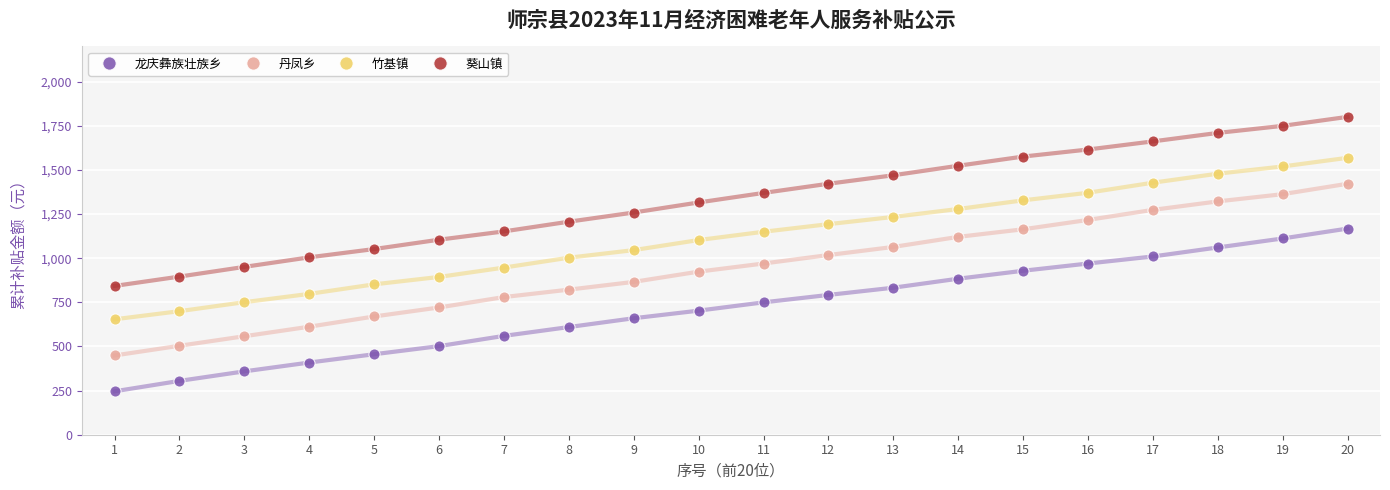

Reading left to right, list all the values displayed in this chart.

龙庆彝族壮族乡: 246	305	359	409	456	502	560	610	660	703	750	792	833	884	929	970	1010	1061	1112	1168
丹凤乡: 449	504	558	612	670	721	780	822	866	924	970	1018	1064	1121	1164	1217	1274	1322	1363	1422
竹基镇: 654	700	751	798	852	894	947	1003	1046	1103	1150	1193	1234	1279	1328	1371	1428	1479	1520	1569
葵山镇: 843	896	951	1005	1052	1105	1152	1207	1259	1316	1370	1422	1470	1524	1576	1616	1662	1710	1750	1801